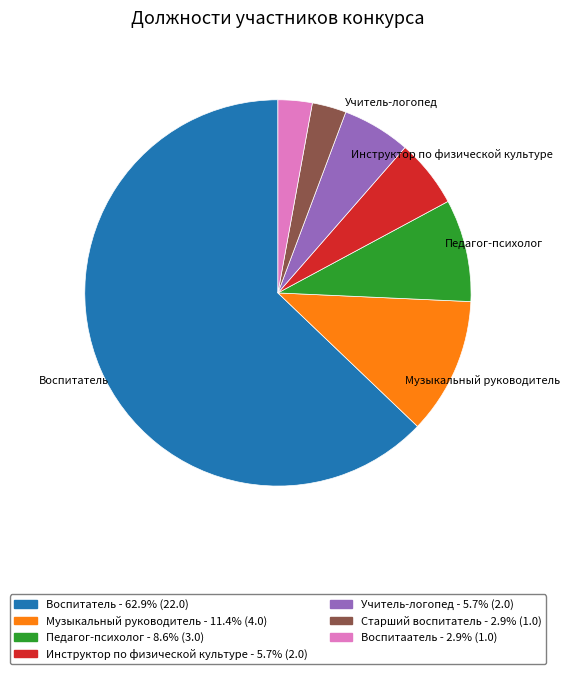

What is the majority slice?

Воспитатель